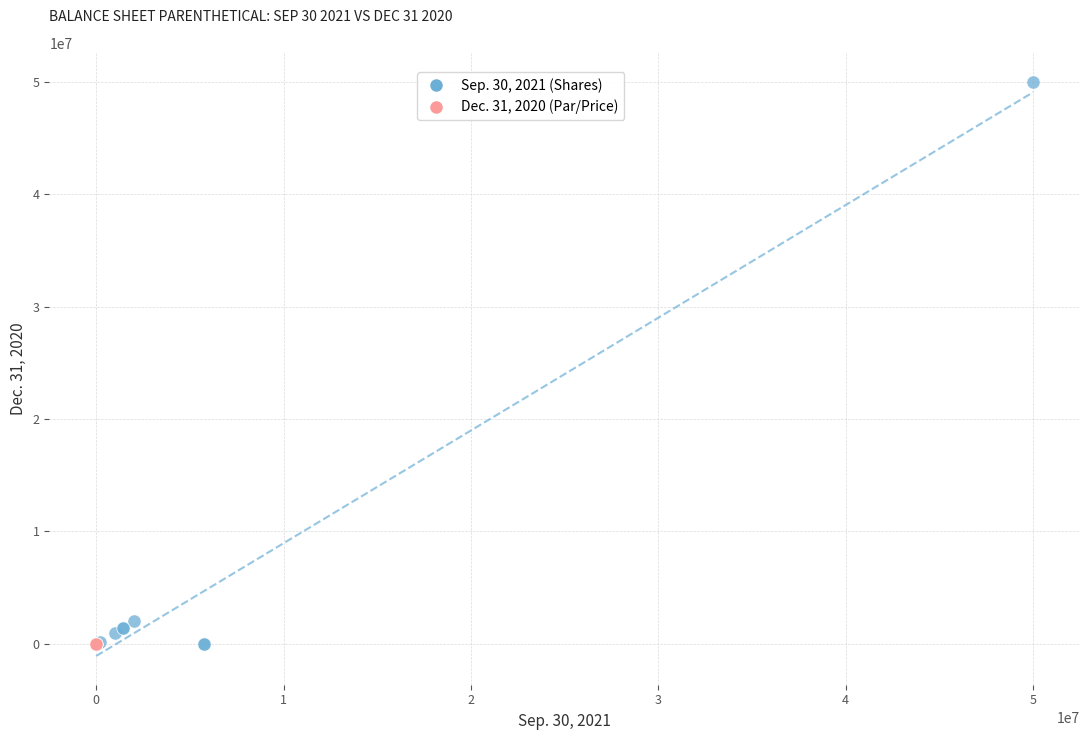

Which series reaches the maximum Y coordinate?

Sep. 30, 2021 (Shares)